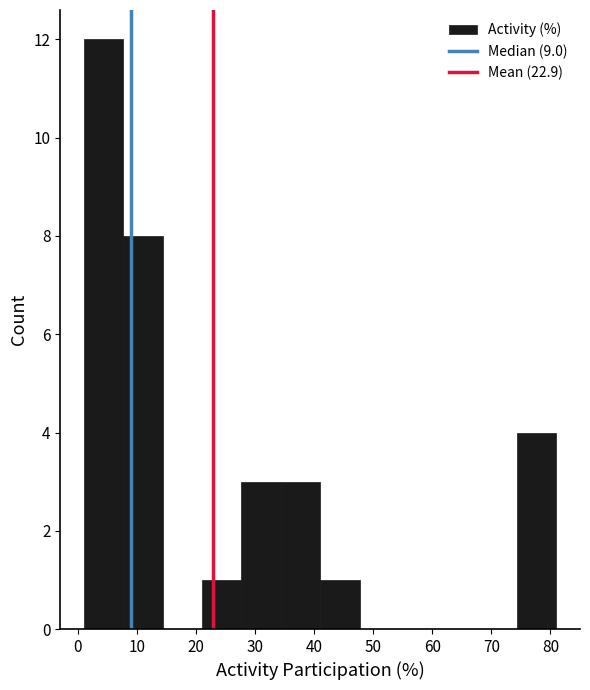

What is the height of the bar covering 74 to 81 on the x-axis? Neither the bar edges nor the heights are printed on the chart, so give them approximately, as read against the axes.

4